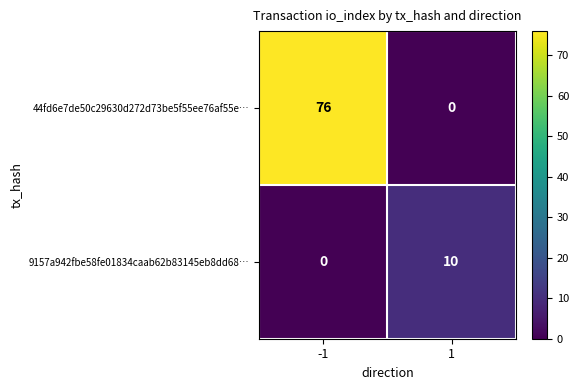

What is the sum of all 44fd6e7de50c29630d272d73be5f55ee76af55e… values?

76